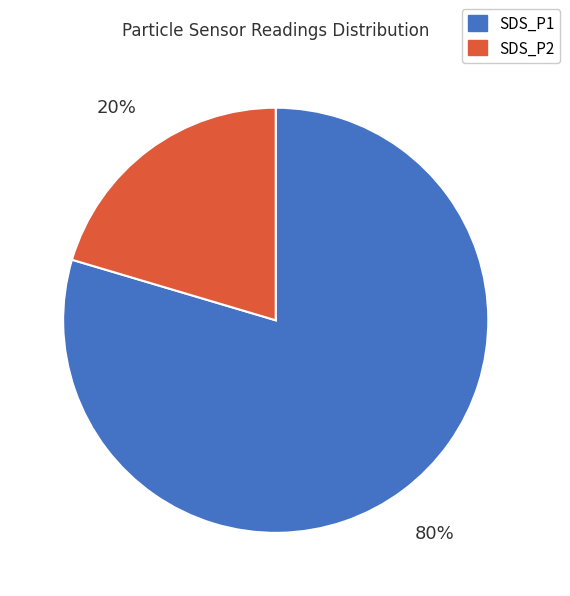

Does any single category account for the majority?

Yes